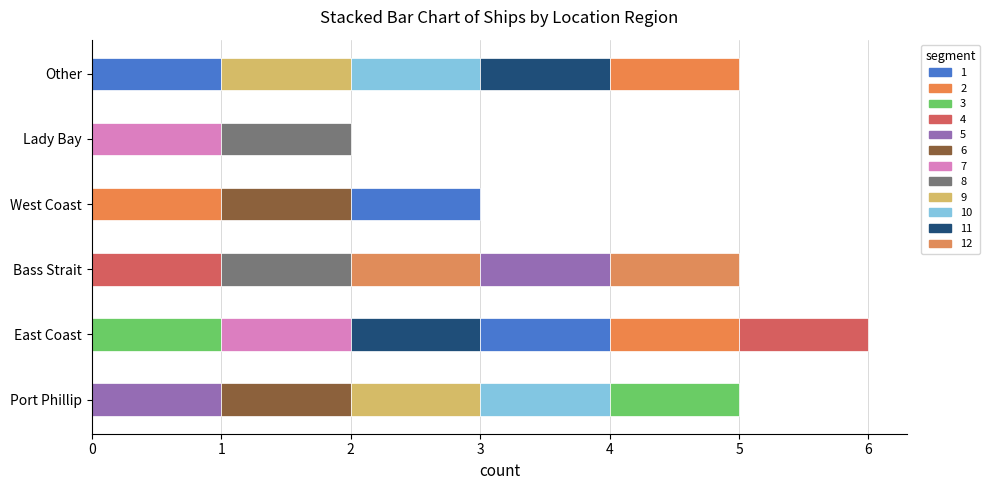

Which has a higher value, Other or Lady Bay, Warrnambool?

Other